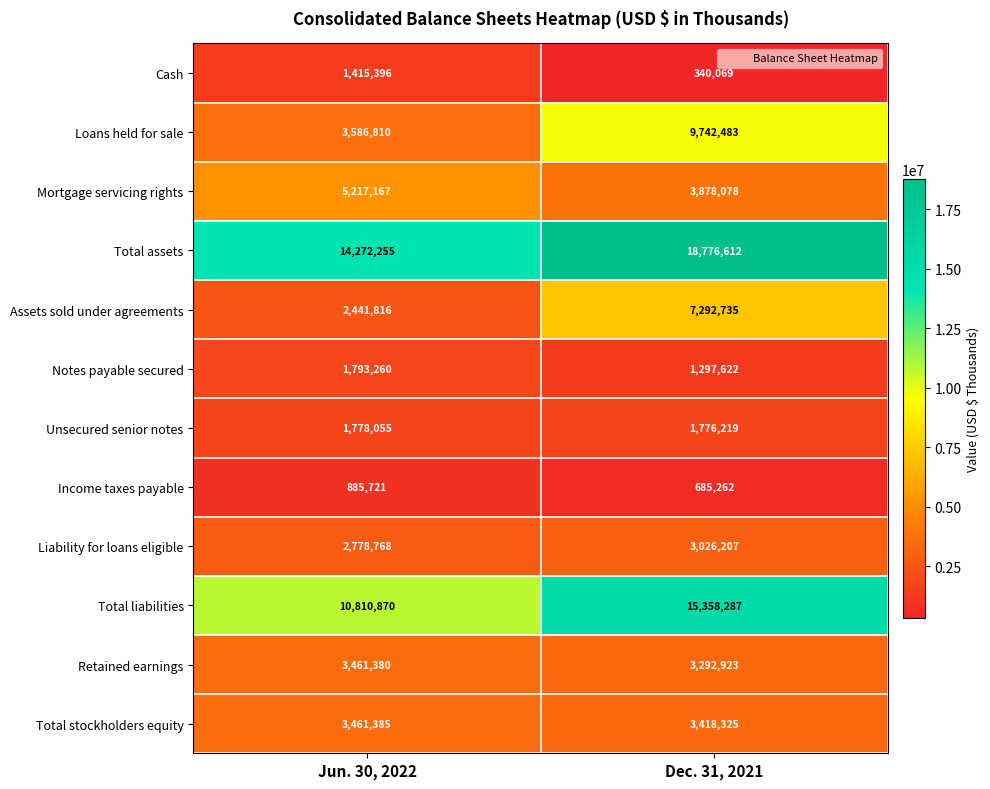

Reading left to right, list all the values displayed in this chart.

Cash: 1415396	340069
Loans held for sale: 3586810	9742483
Mortgage servicing rights: 5217167	3878078
Total assets: 14272255	18776612
Assets sold under agreements: 2441816	7292735
Notes payable secured: 1793260	1297622
Unsecured senior notes: 1778055	1776219
Income taxes payable: 885721	685262
Liability for loans eligible: 2778768	3026207
Total liabilities: 10810870	15358287
Retained earnings: 3461380	3292923
Total stockholders equity: 3461385	3418325